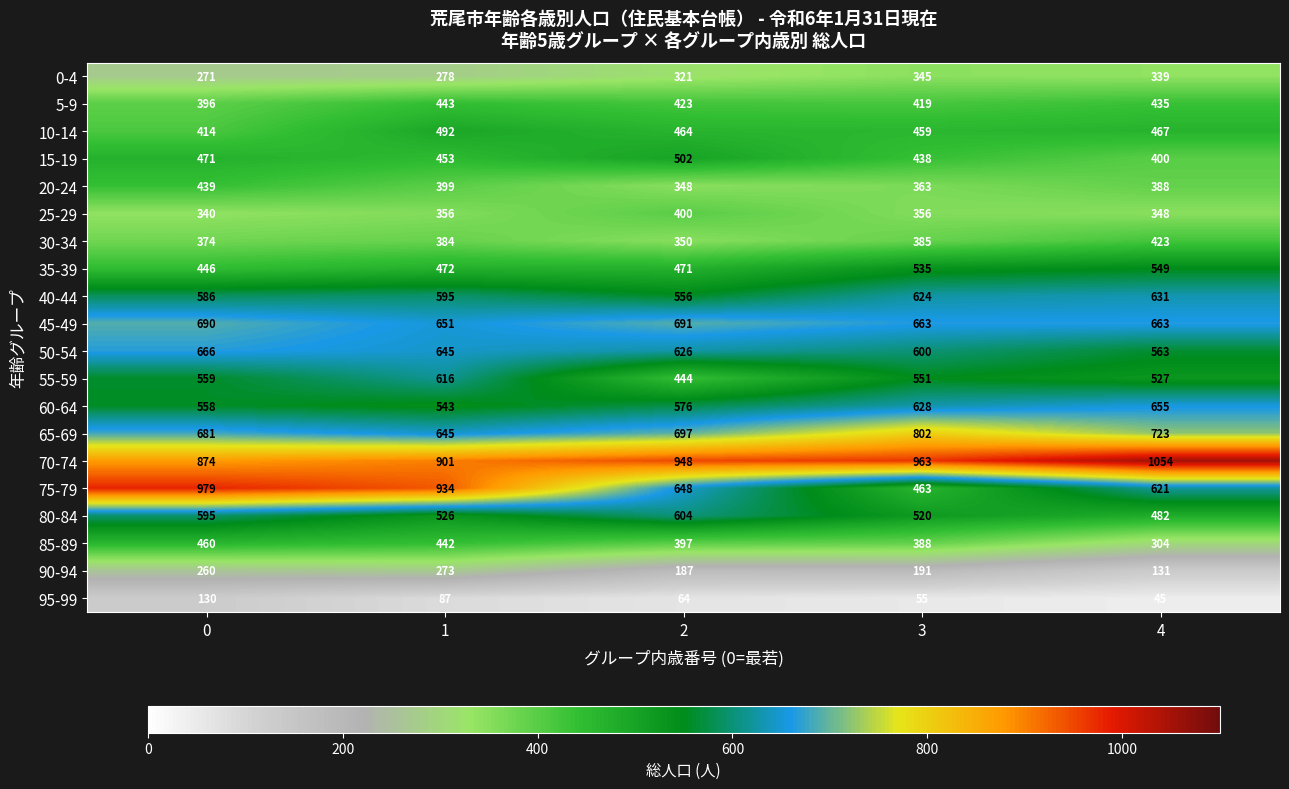

What is the total value across all series at 2?

9717